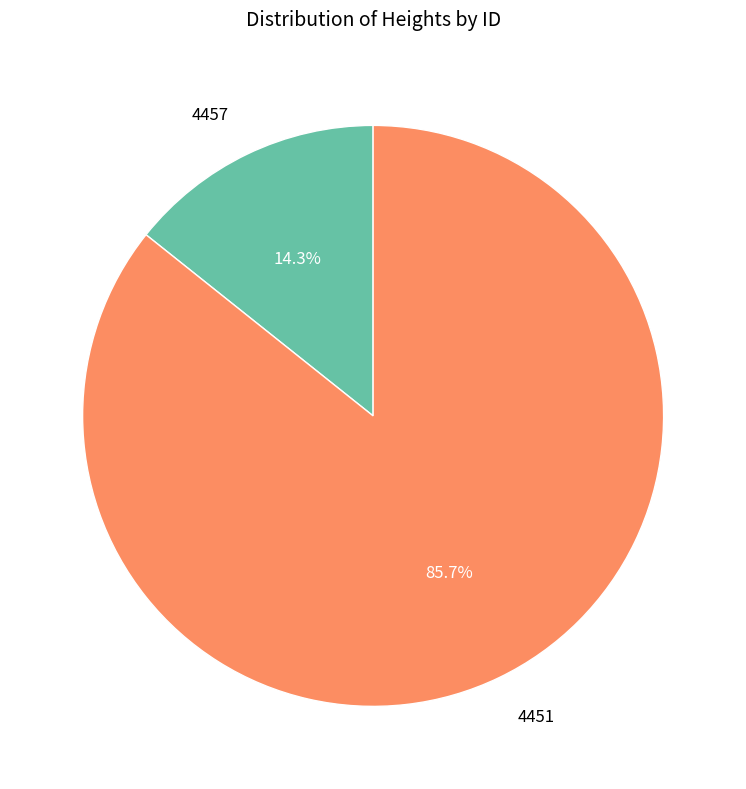

Is there any slice that represents more than half of the pie?

Yes